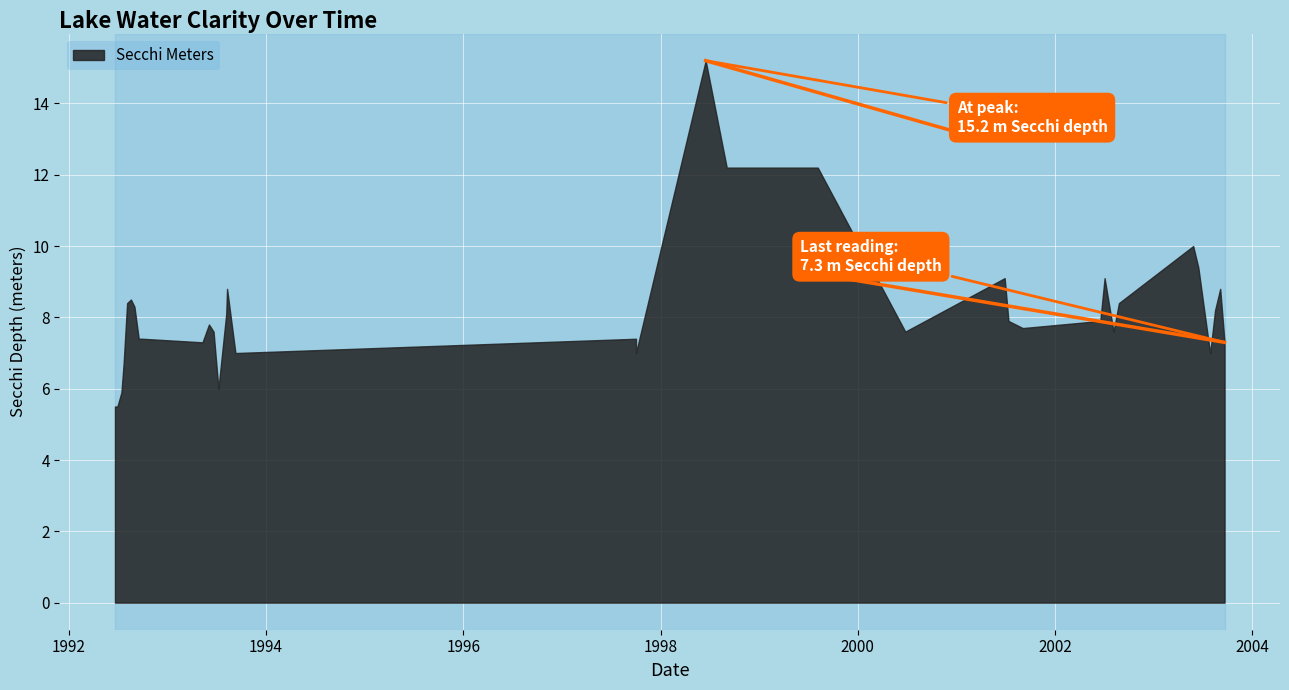

Reading left to right, list all the values displayed in this chart.

5.5	5.5	5.9	6.7	8.4	8.5	8.3	7.4	7.4	7.3	7.8	7.6	6.0	8.1	8.8	7.0	7.4	15.2	12.2	12.2	7.6	9.1	7.9	7.7	7.9	9.1	7.6	8.4	10.0	9.4	7.3	7.0	8.2	8.8	7.3	7.0